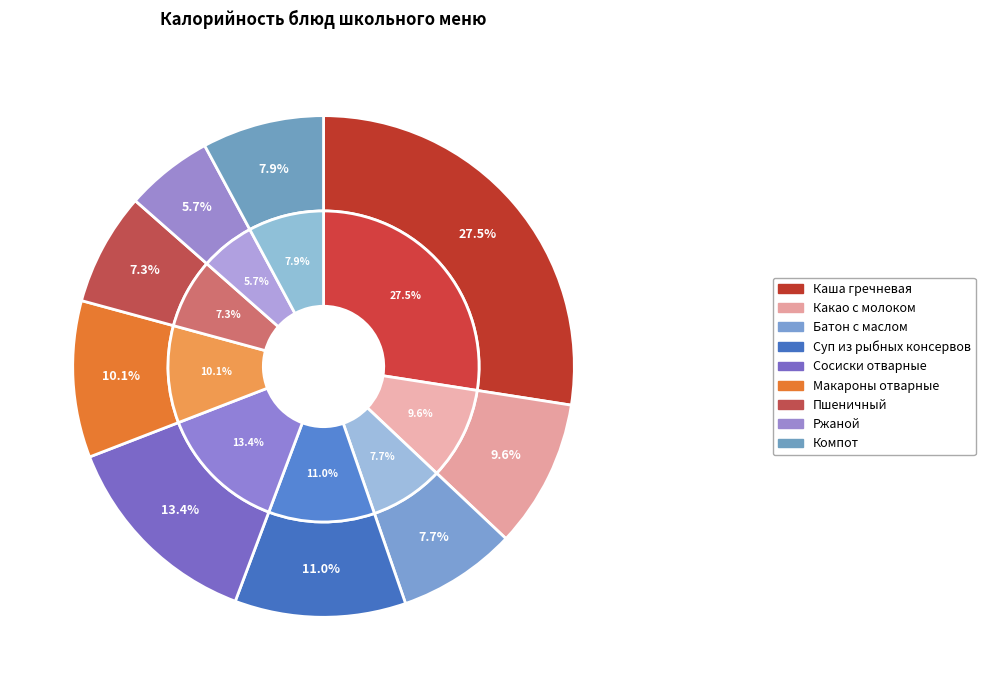

To the nearest percent, what is the difference between the largest and smallest slice percentages?

22%